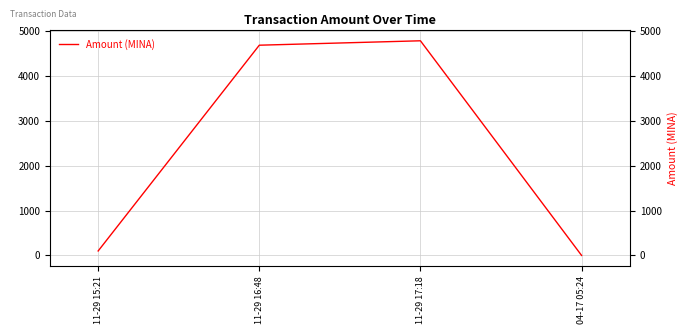

How many points are higher than both their immediate neighbors (excluding endpoints)?

1